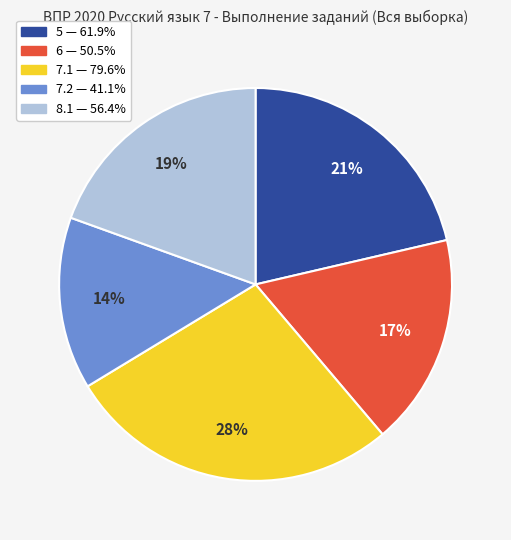

Approximately how many times larger is the value at 7.1 compared to 6?

1.6